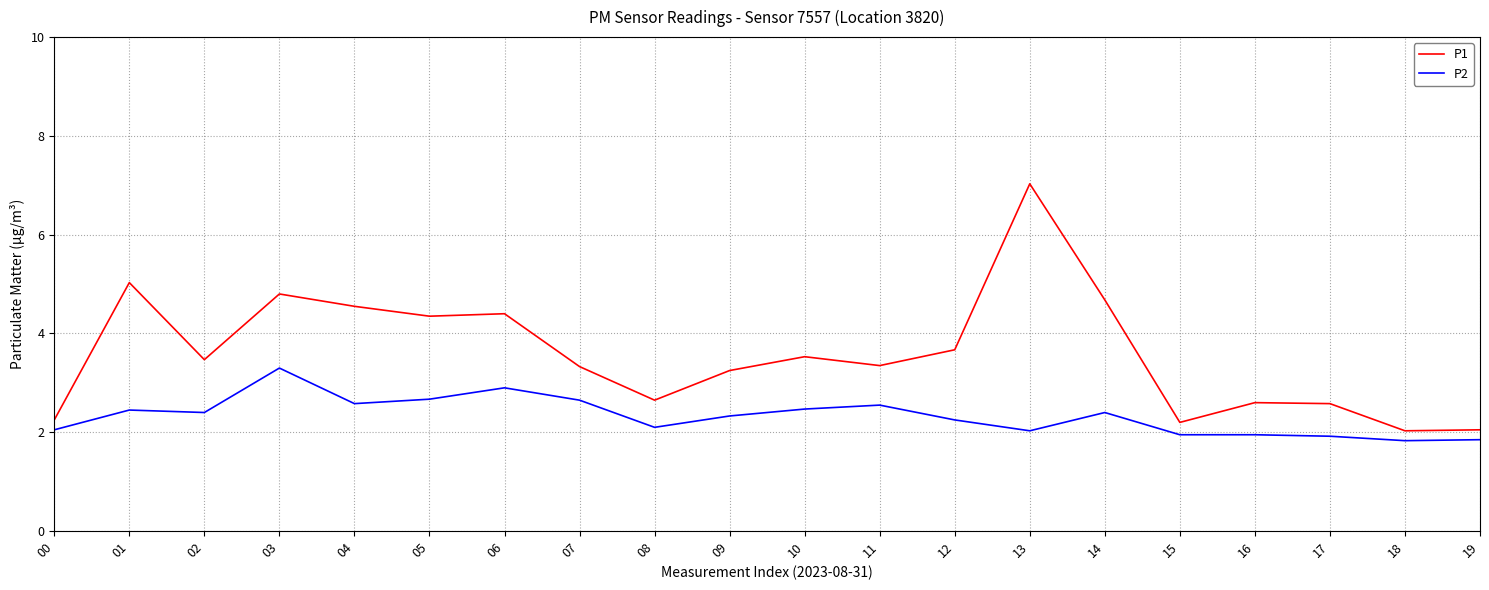

At which category does P1 reach its first local peak?

01